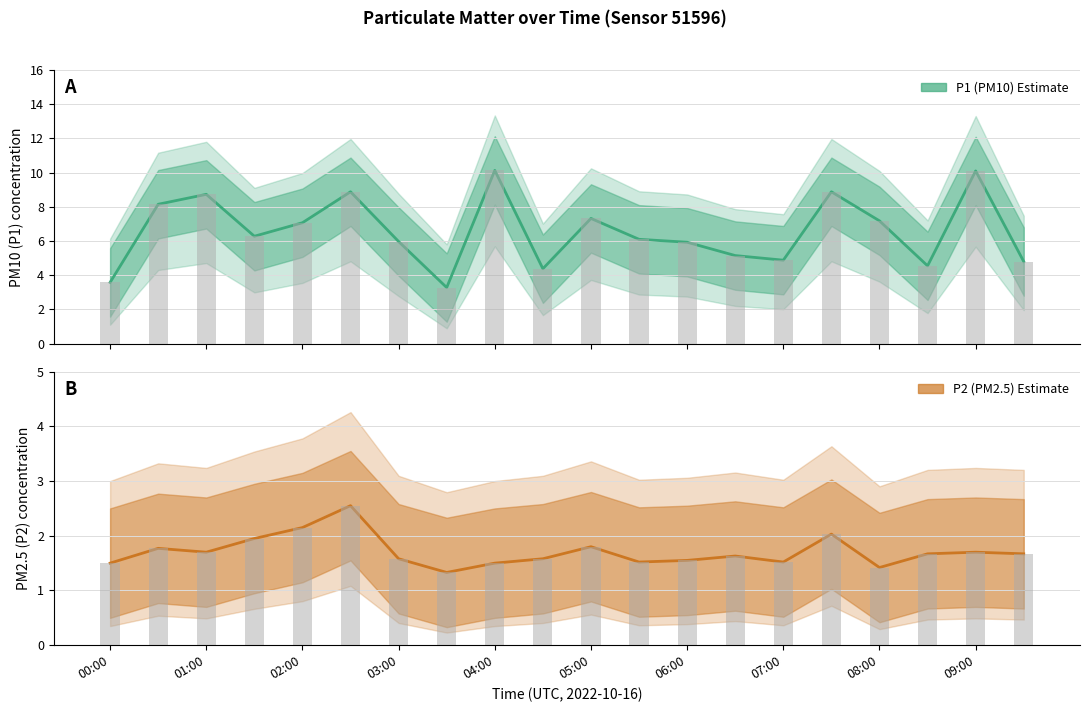

What is the value of the P2 (PM2.5) bar at the 15th from the left?

1.5